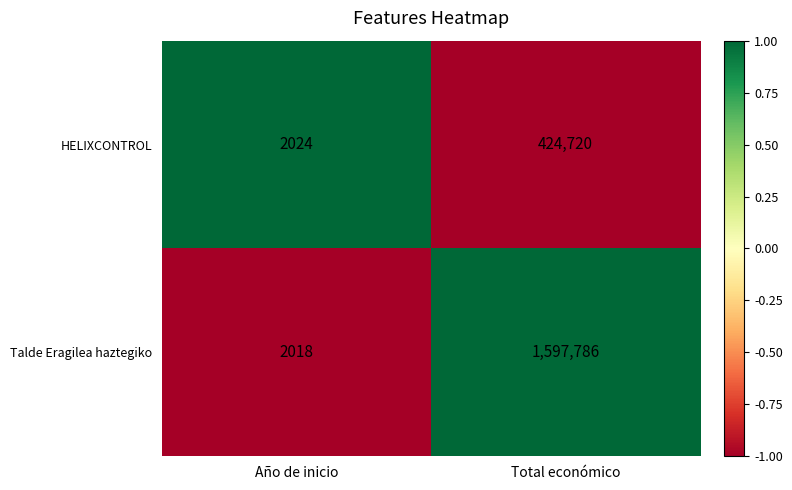

At which category does the chart reach its minimum across all series?

Año de inicio